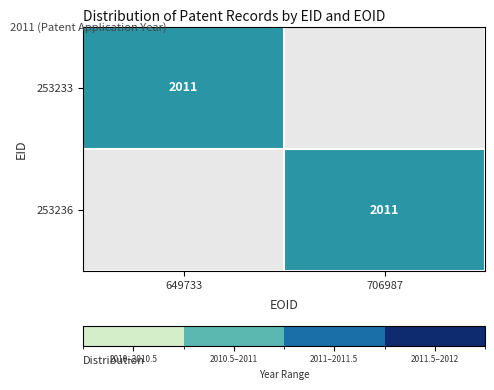

What is the maximum value shown in the chart?

2011